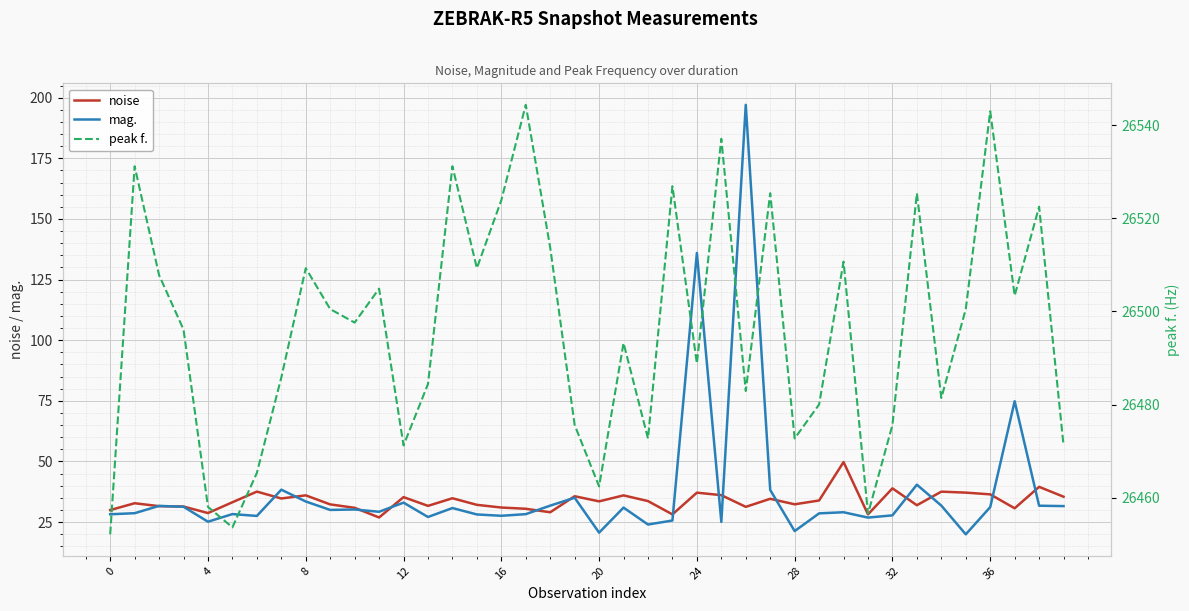

Which series has the largest total across all categories?

peak f.